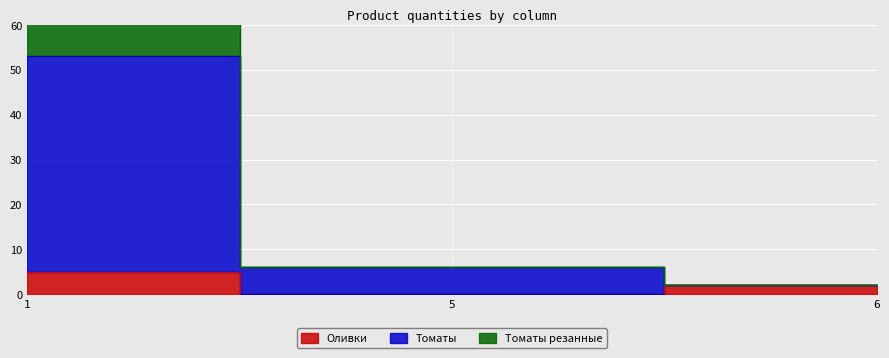

Reading right to left, what are all the values shown in this chart?

Оливки: 2	0	5
Томаты: 2	6	53
Томаты резанные: 2	6	71